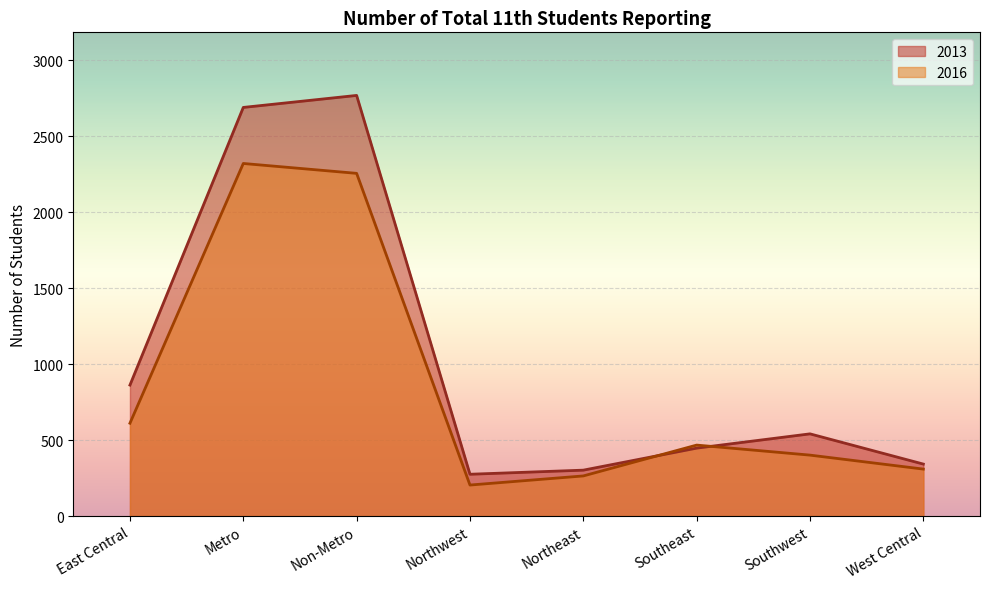

Is it true that 2016 equals 4018 at Metro?

False